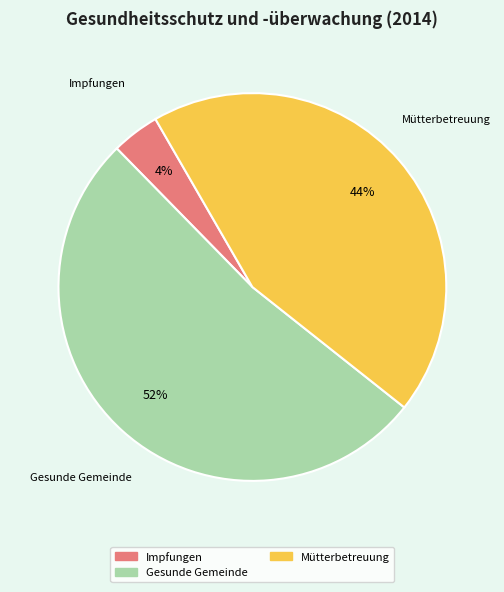

Is there any slice that represents more than half of the pie?

Yes